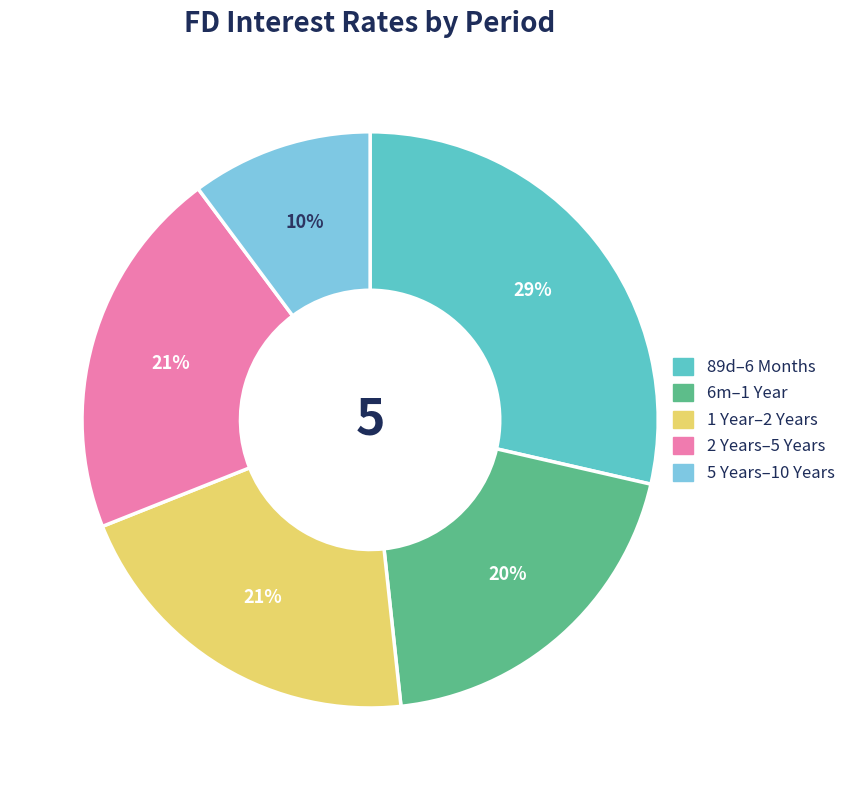

How many slices are in this pie chart?

5